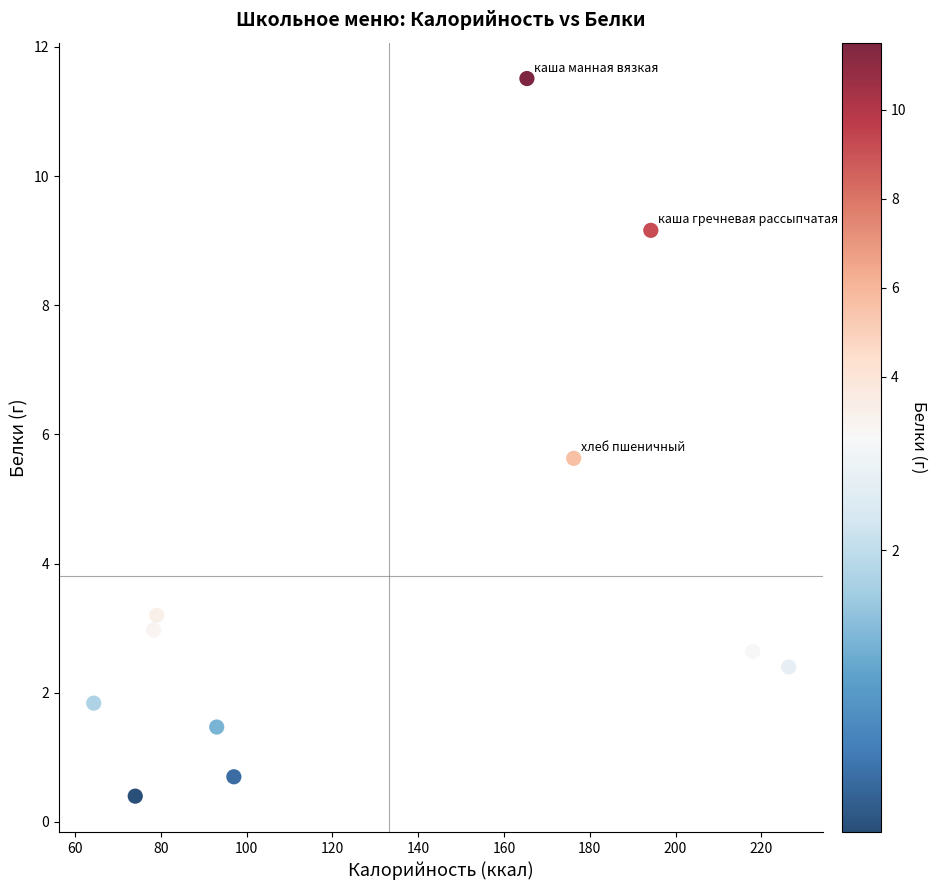

What Y value in the scatter plot is closest to 5?

5.6